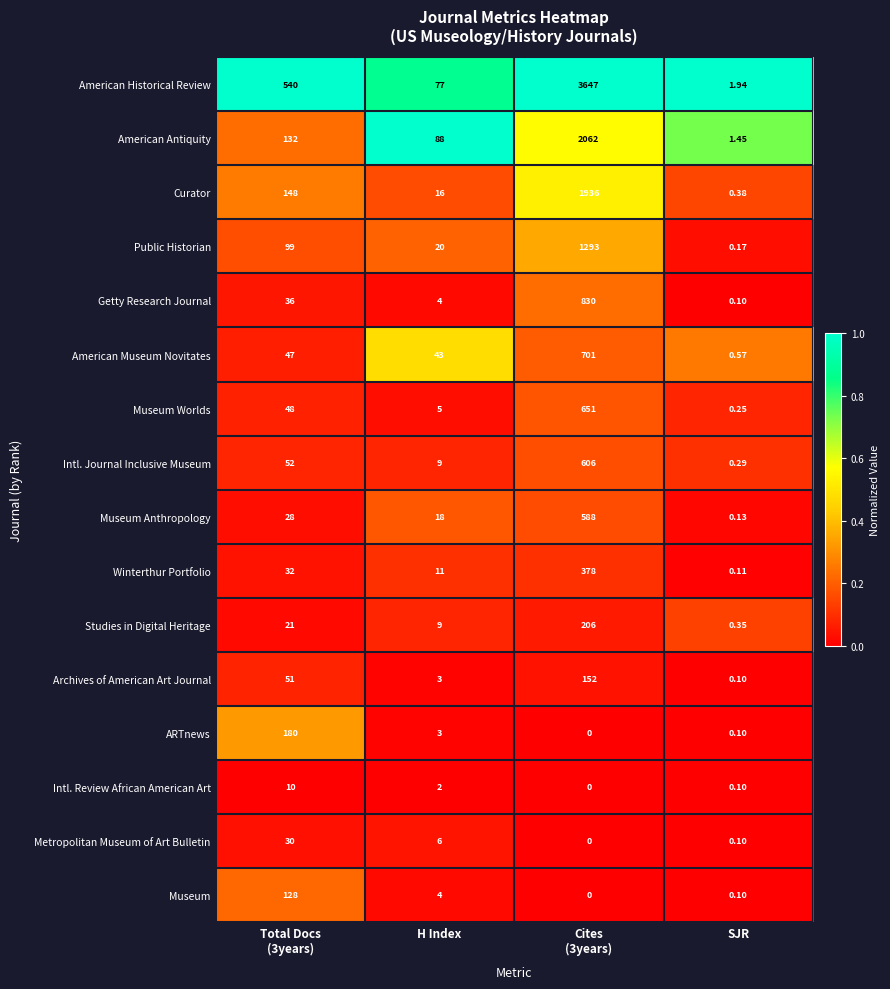

Which series has the widest spread of values?

American Historical Review